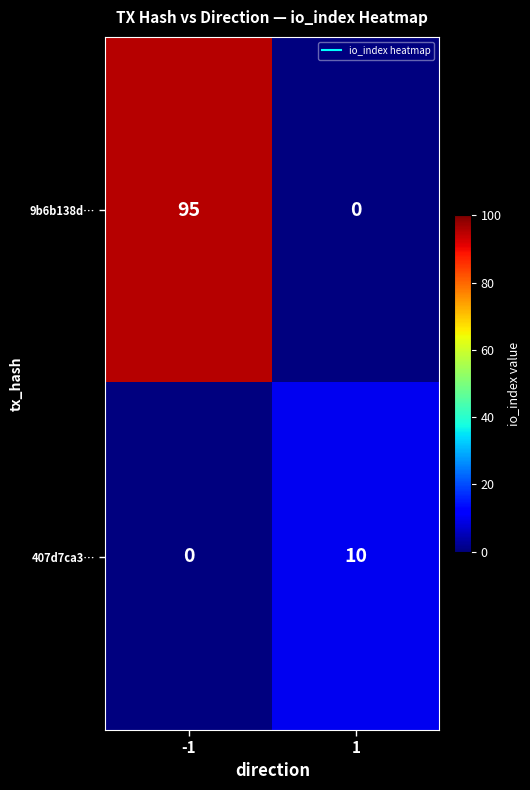

What is the maximum value shown in the chart?

95